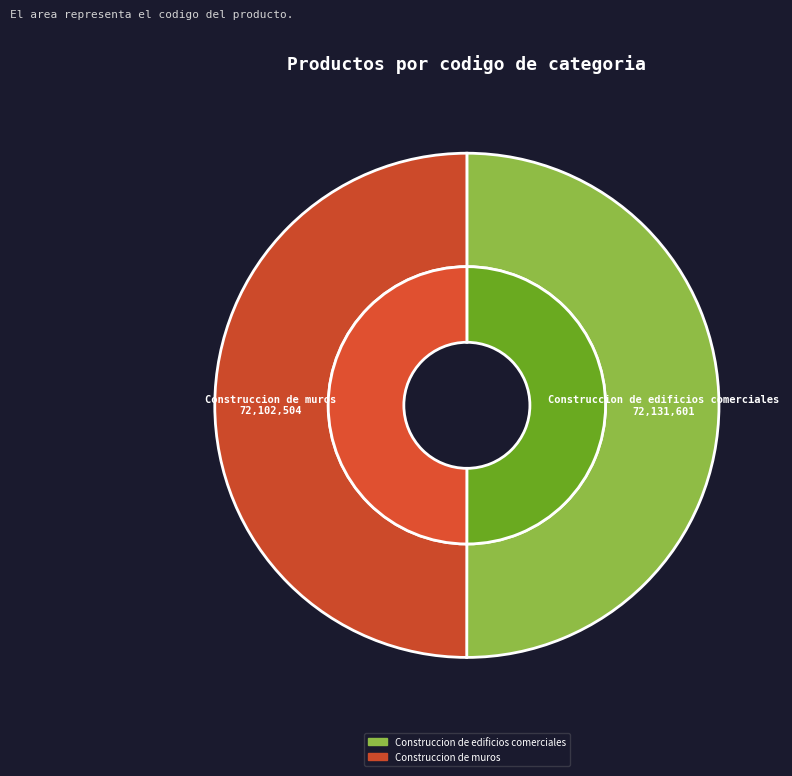

Which slice is the largest?

Construccion de edificios comerciales